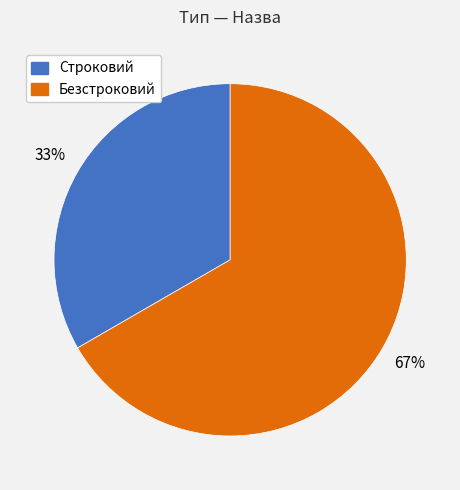

What percentage is the Строковий slice, to the nearest percent?

33%